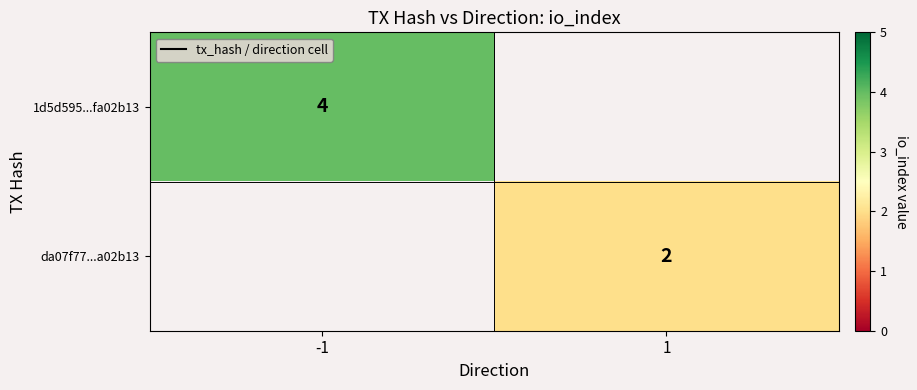

At how many categories does at least one series exceed 3?

1